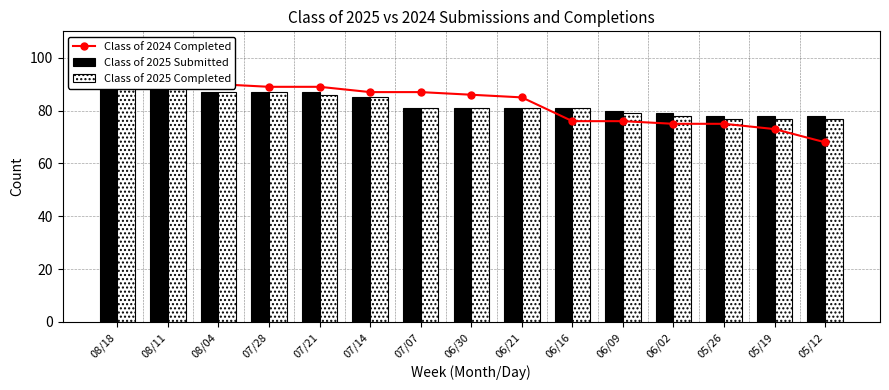

Reading left to right, transcribe all the data shown in this chart.

Class of 2024 Completed: 08/18=93	08/11=91	08/04=90	07/28=89	07/21=89	07/14=87	07/07=87	06/30=86	06/21=85	06/16=76	06/09=76	06/02=75	05/26=75	05/19=73	05/12=68
Class of 2025 Submitted: 08/18=92	08/11=89	08/04=87	07/28=87	07/21=87	07/14=85	07/07=81	06/30=81	06/21=81	06/16=81	06/09=80	06/02=79	05/26=78	05/19=78	05/12=78
Class of 2025 Completed: 08/18=91	08/11=89	08/04=87	07/28=87	07/21=86	07/14=85	07/07=81	06/30=81	06/21=81	06/16=81	06/09=79	06/02=78	05/26=77	05/19=77	05/12=77